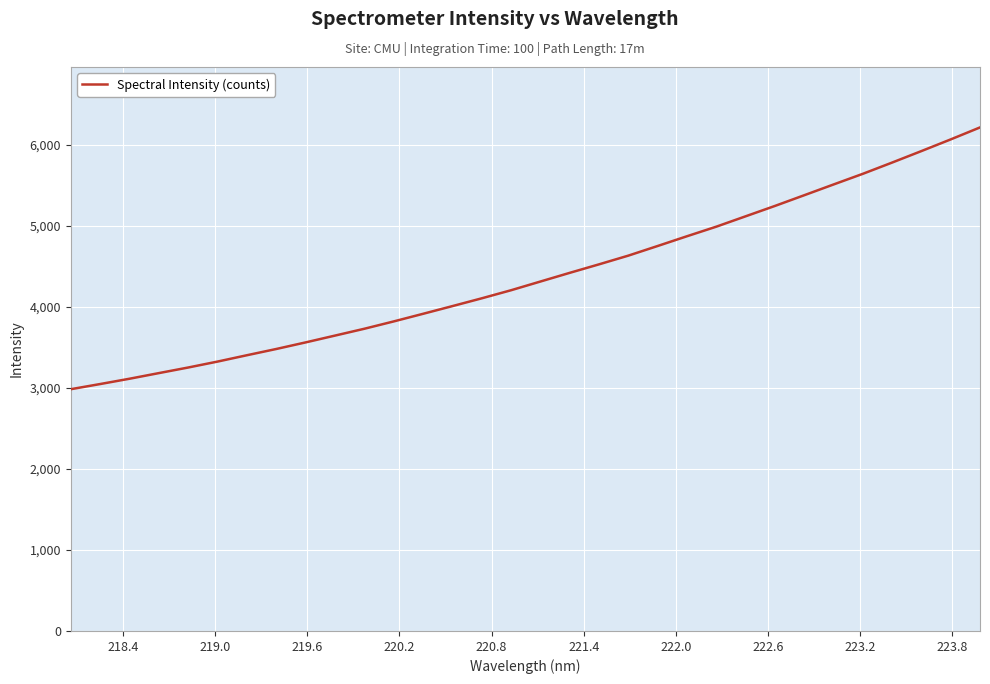

What is the minimum value shown in the chart?

2984.0